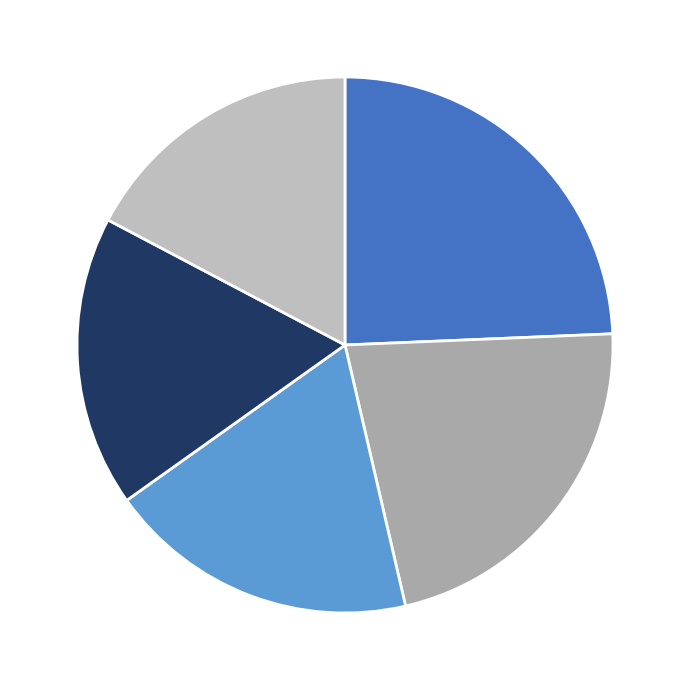

How many slices are in this pie chart?

5